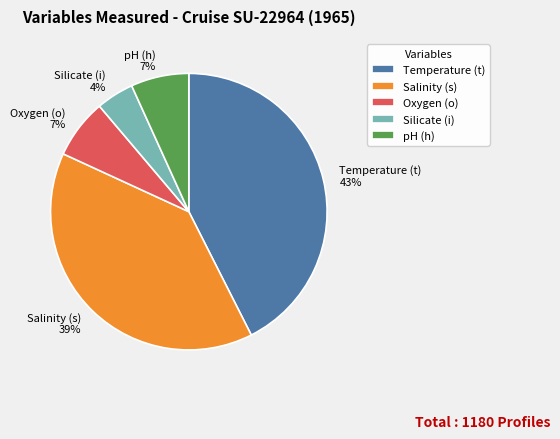

Count the number of slices in the pie.

5